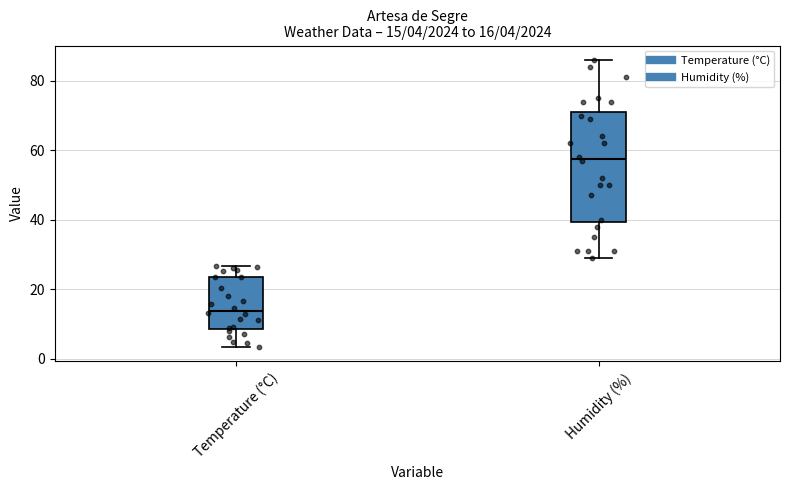

Which box is the tallest, from its lower edge to its upper edge?

Humidity (%)